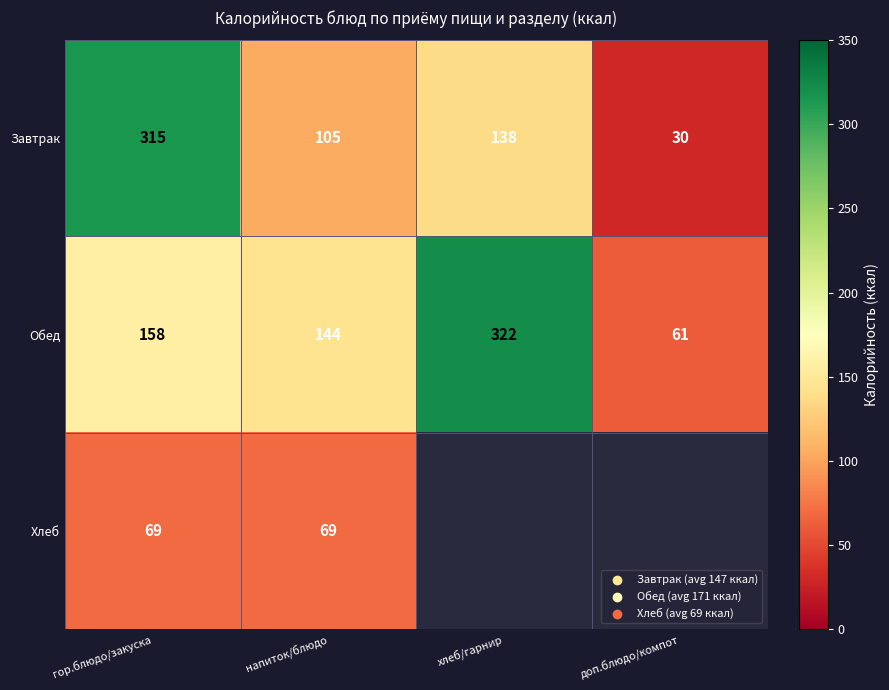

Rank the categories by Завтрак value from lowest to highest.

доп.блюдо/компот, напиток/блюдо, хлеб/гарнир, гор.блюдо/закуска